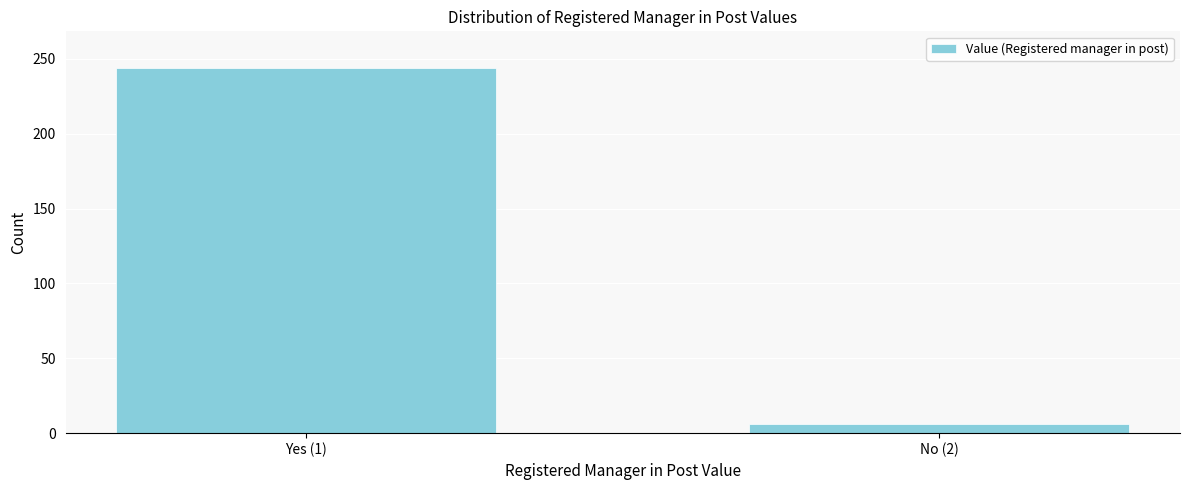

Reading left to right, transcribe all the data shown in this chart.

244	6